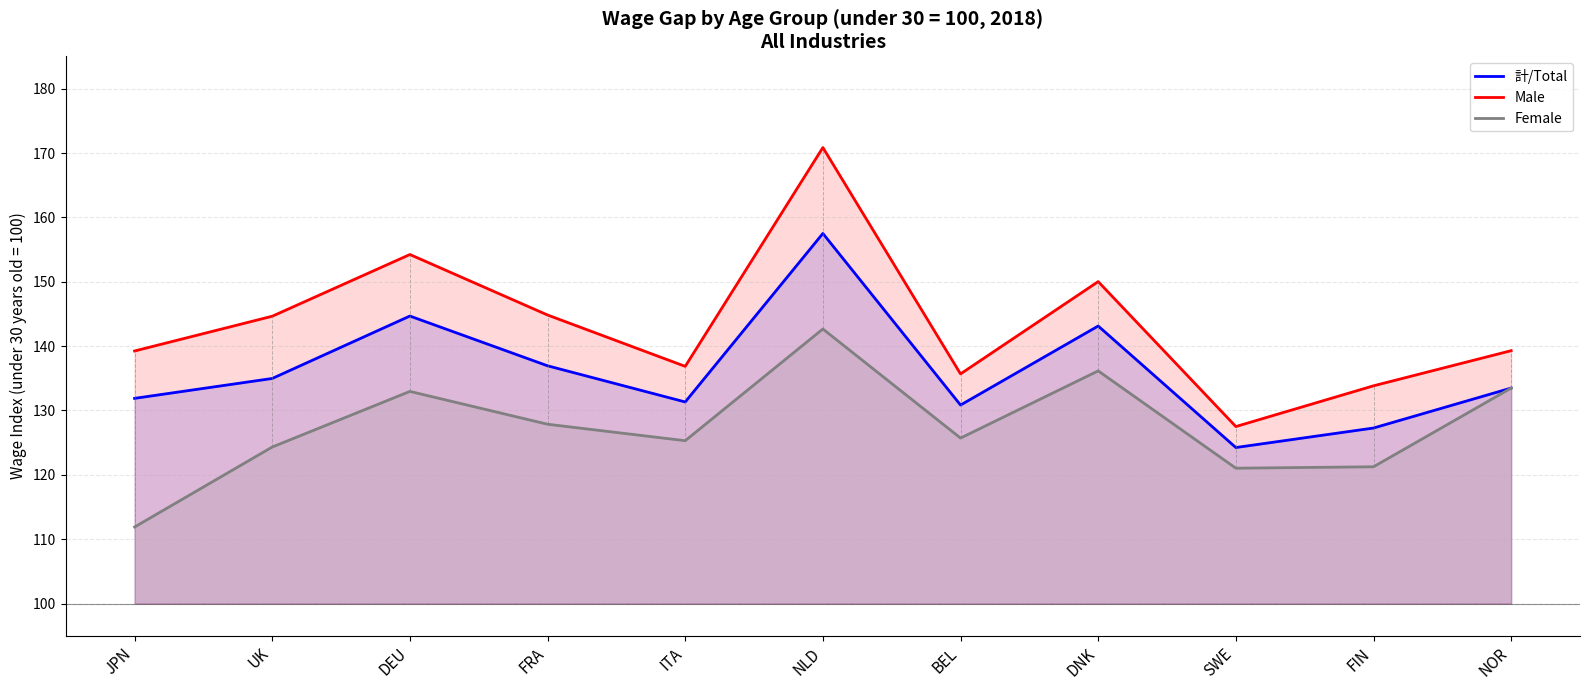

What is the label of the 7th point from the left?

BEL